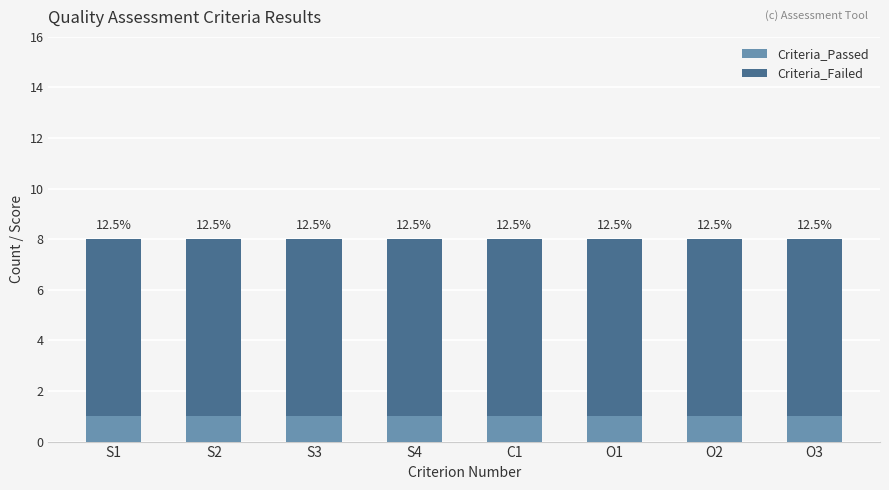

What are all the series names shown in the legend?

Criteria_Passed, Criteria_Failed